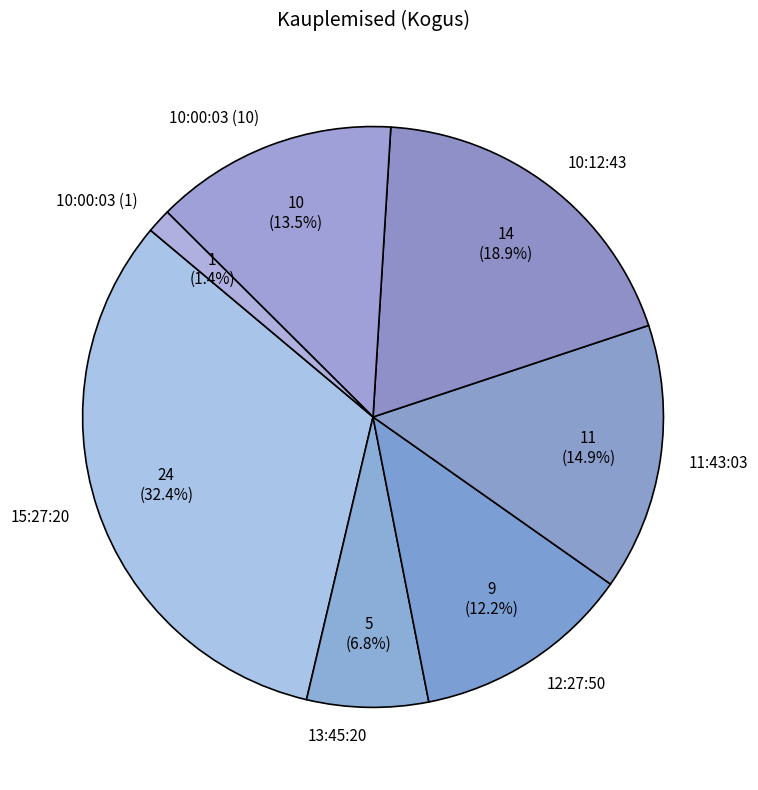

Which has a higher value, 10:00:03 (1) or 15:27:20?

15:27:20